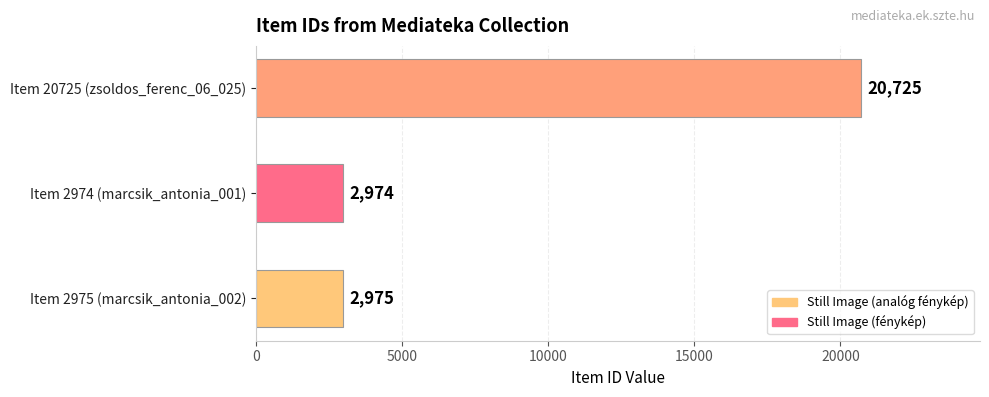

Does the chart contain any negative values?

No